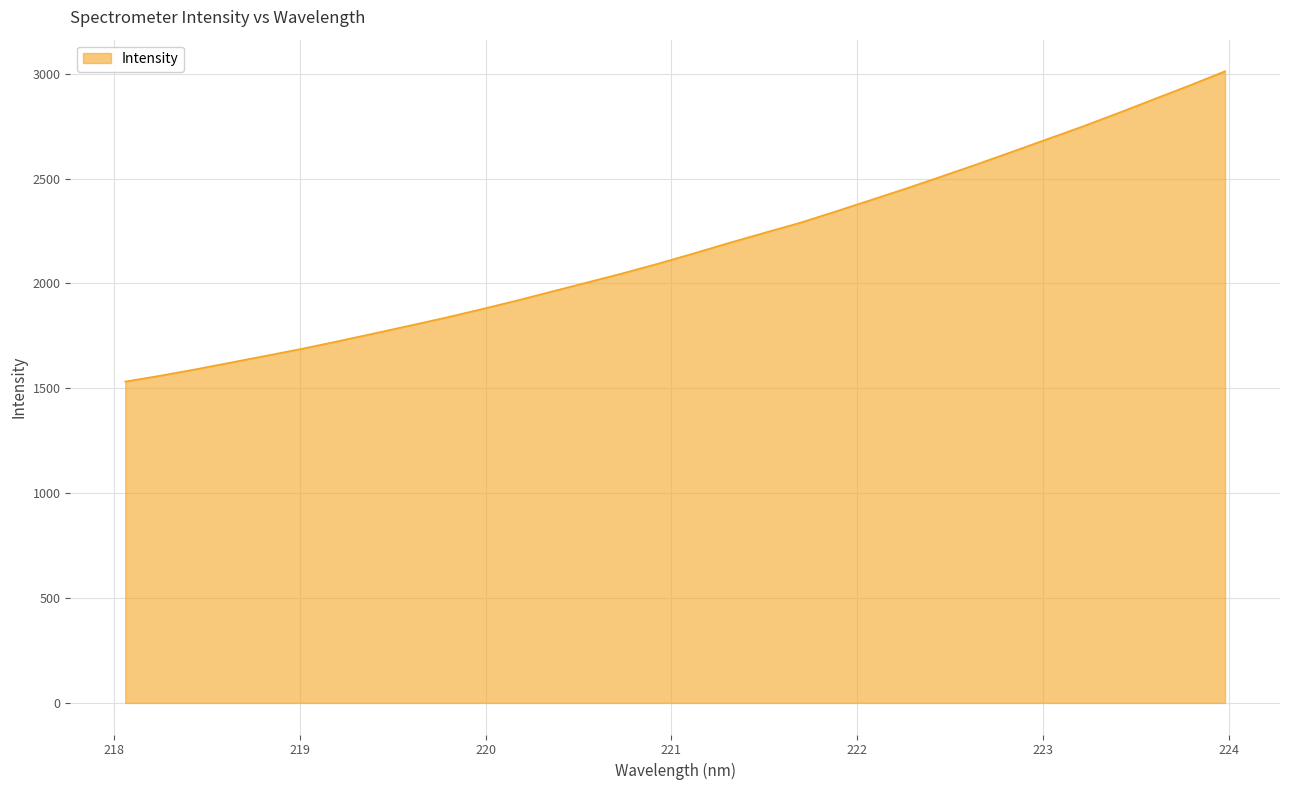

What is the smallest value displayed?

1532.0